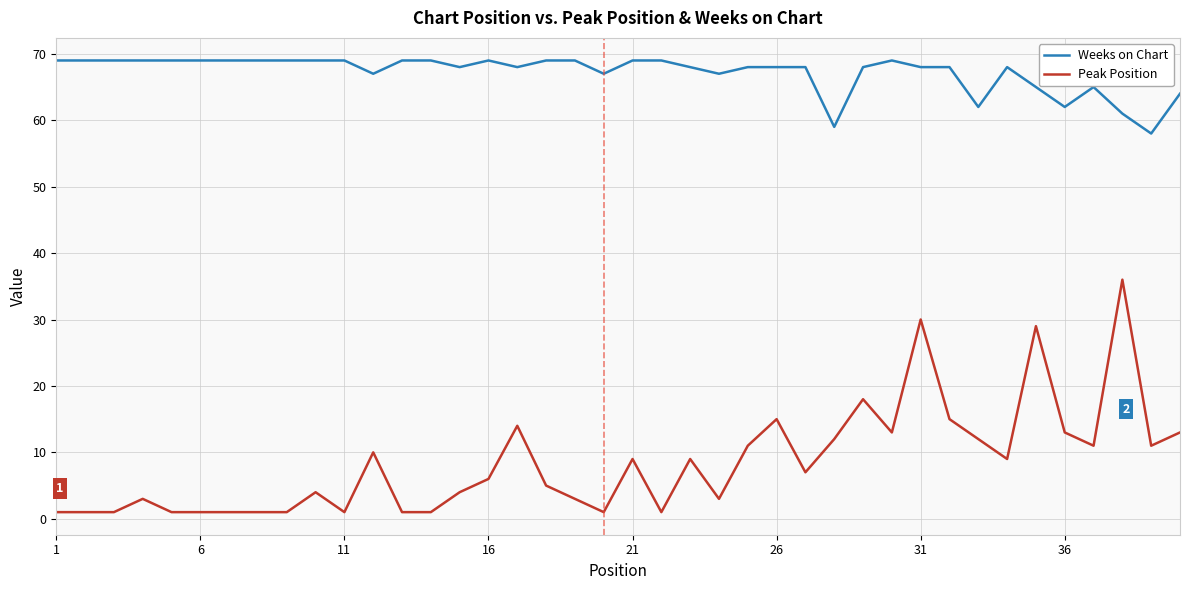

What is the lowest value of the Weeks on Chart series?

58